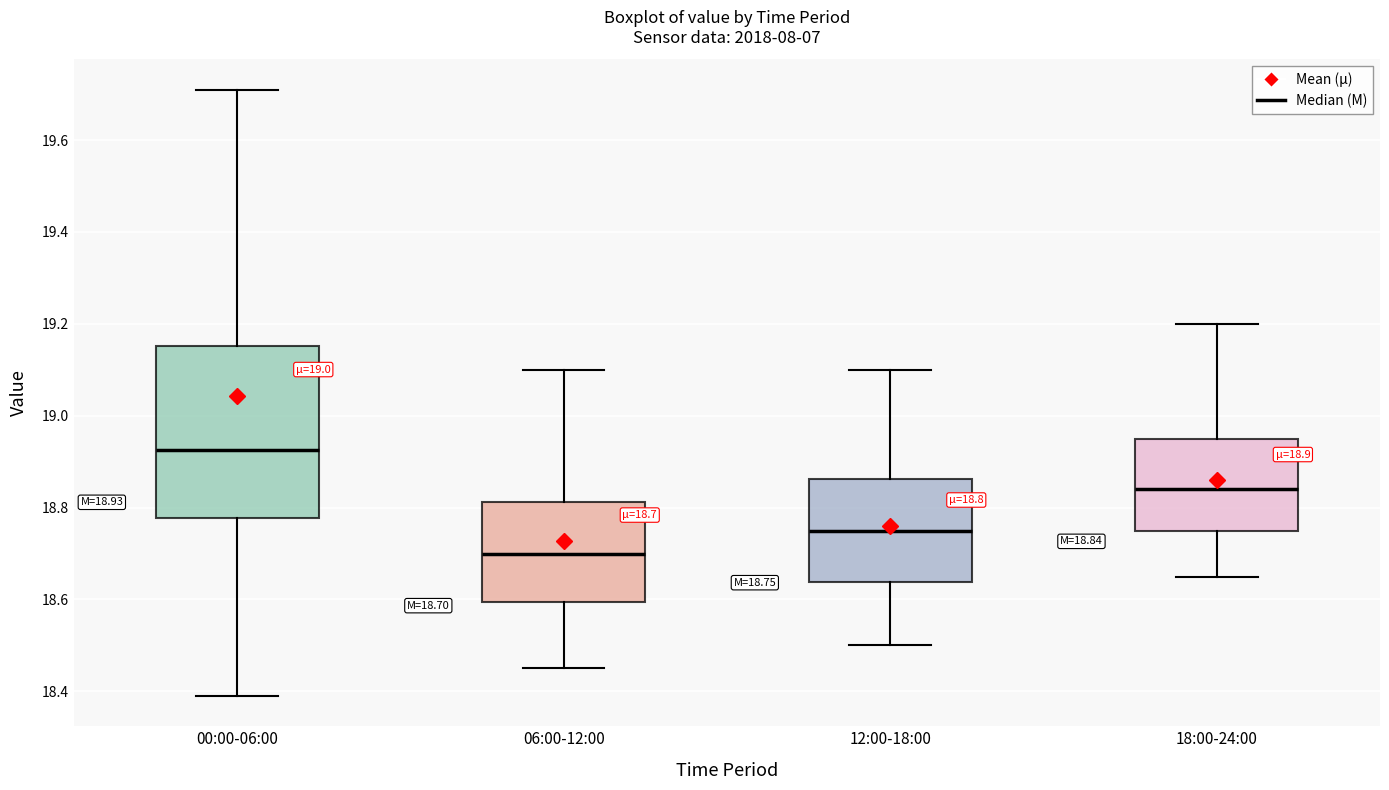

Which box is the tallest, from its lower edge to its upper edge?

00:00-06:00